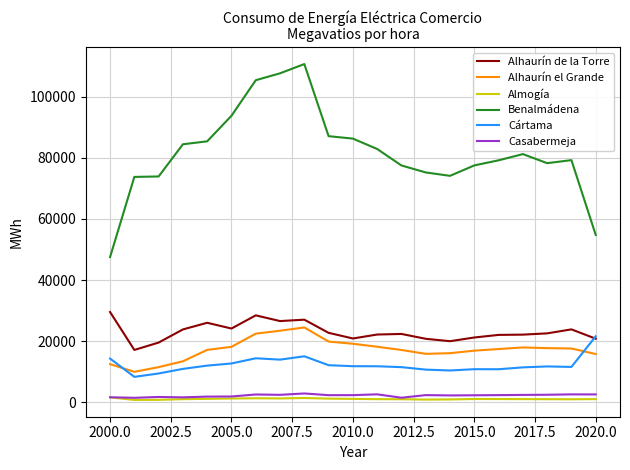

In Alhaurín de la Torre, how many points are lower than both neighbors (excluding endpoints)?

5